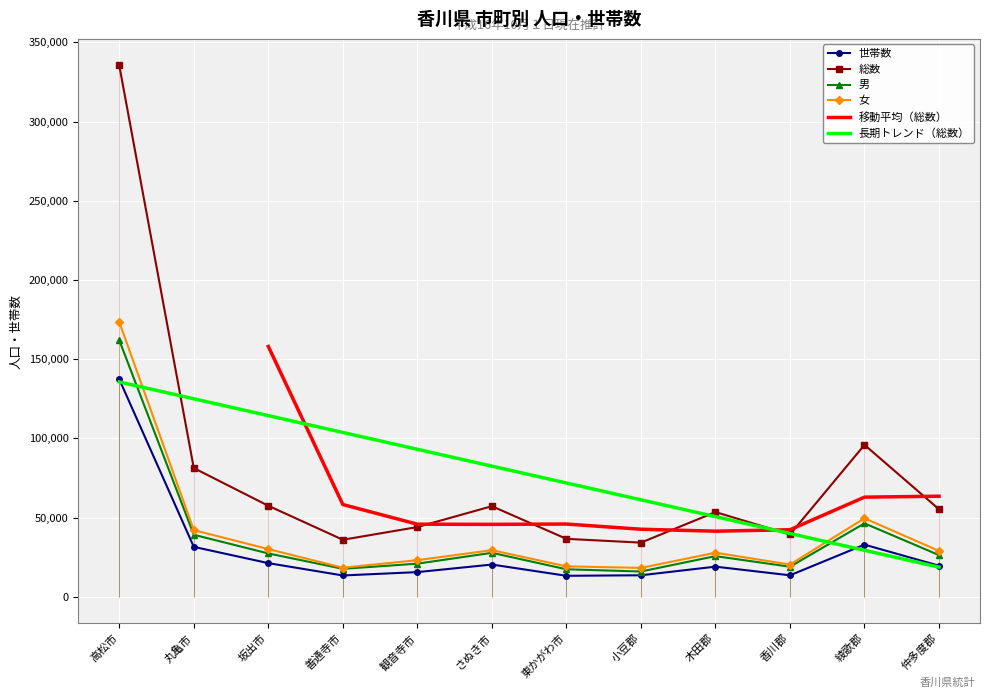

What is the sum of all 女 values?

480567.0